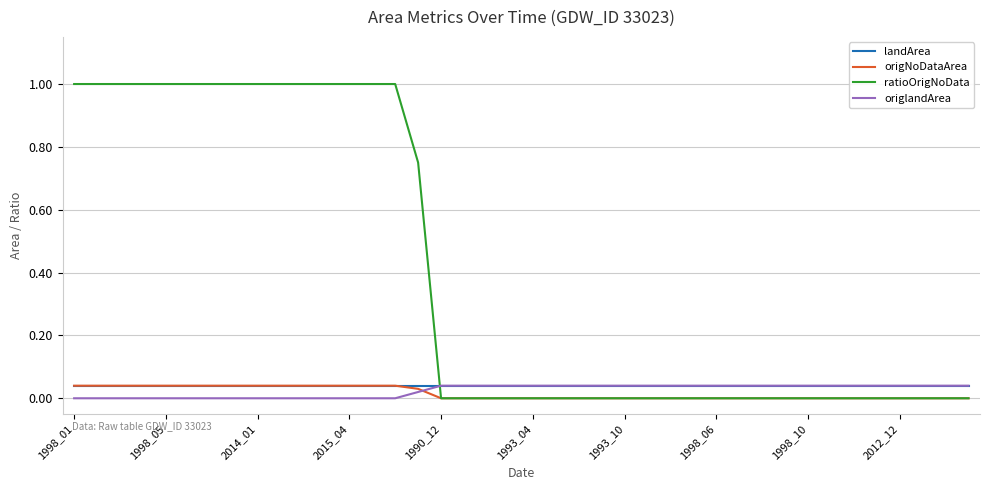

Which series has the largest range (max minus min)?

ratioOrigNoData